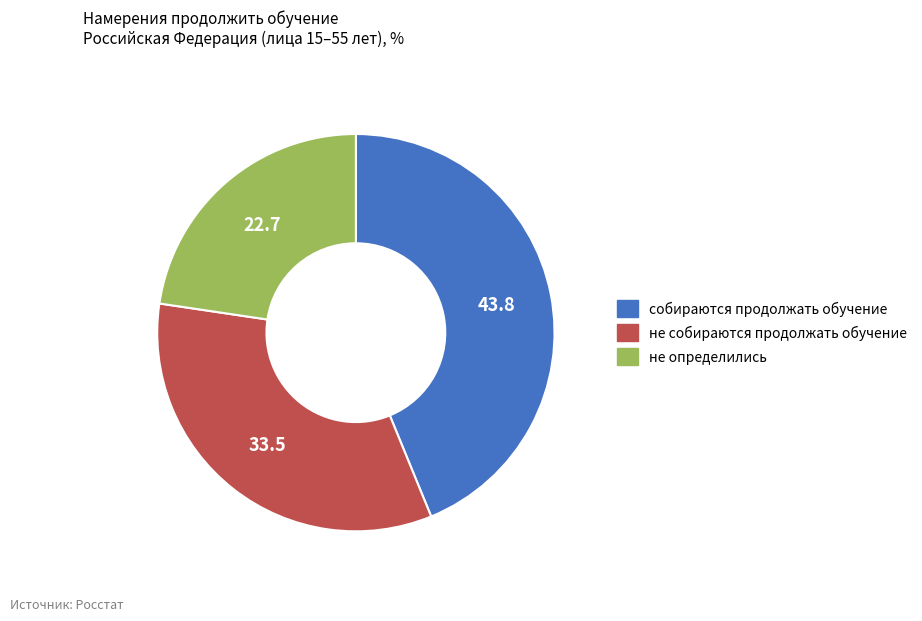

What is the smallest slice in the pie chart?

не определились